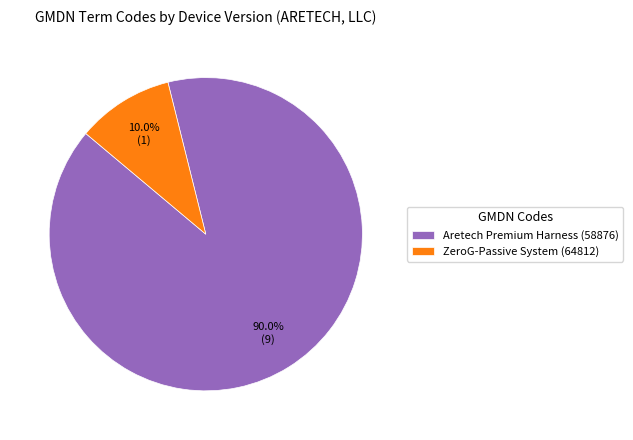

How many segments does this pie chart have?

2